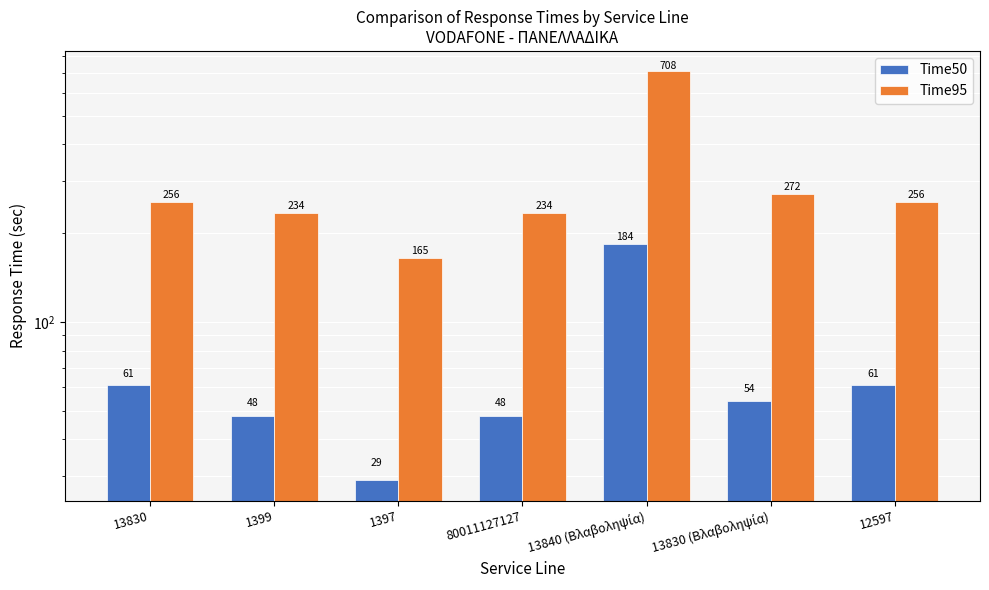

Rank the series by their average value, from highest to lowest.

Time95, Time50